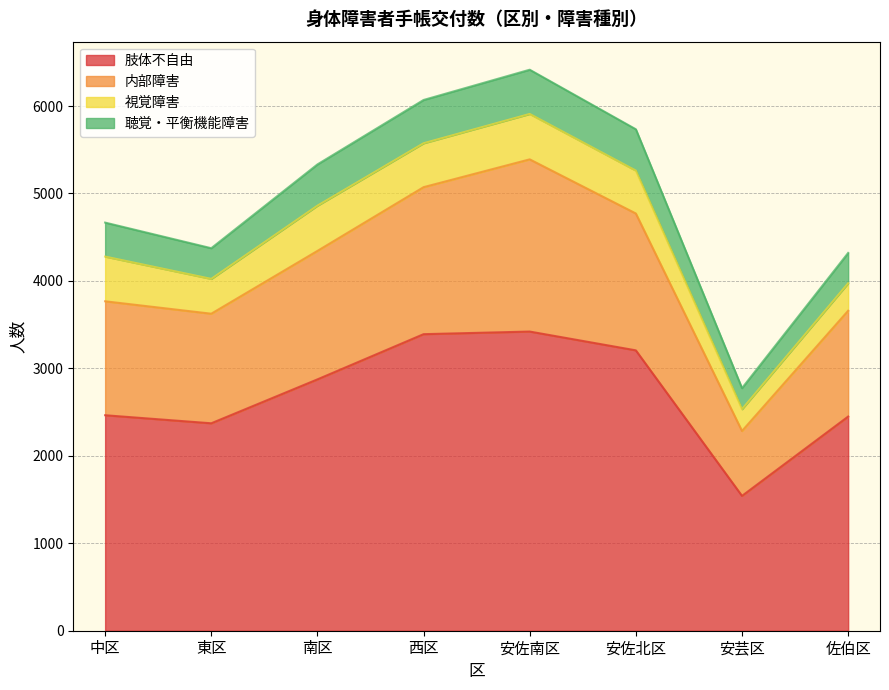

True or false: 聴覚・平衡機能障害 has a value of 8392 at 中区.

False